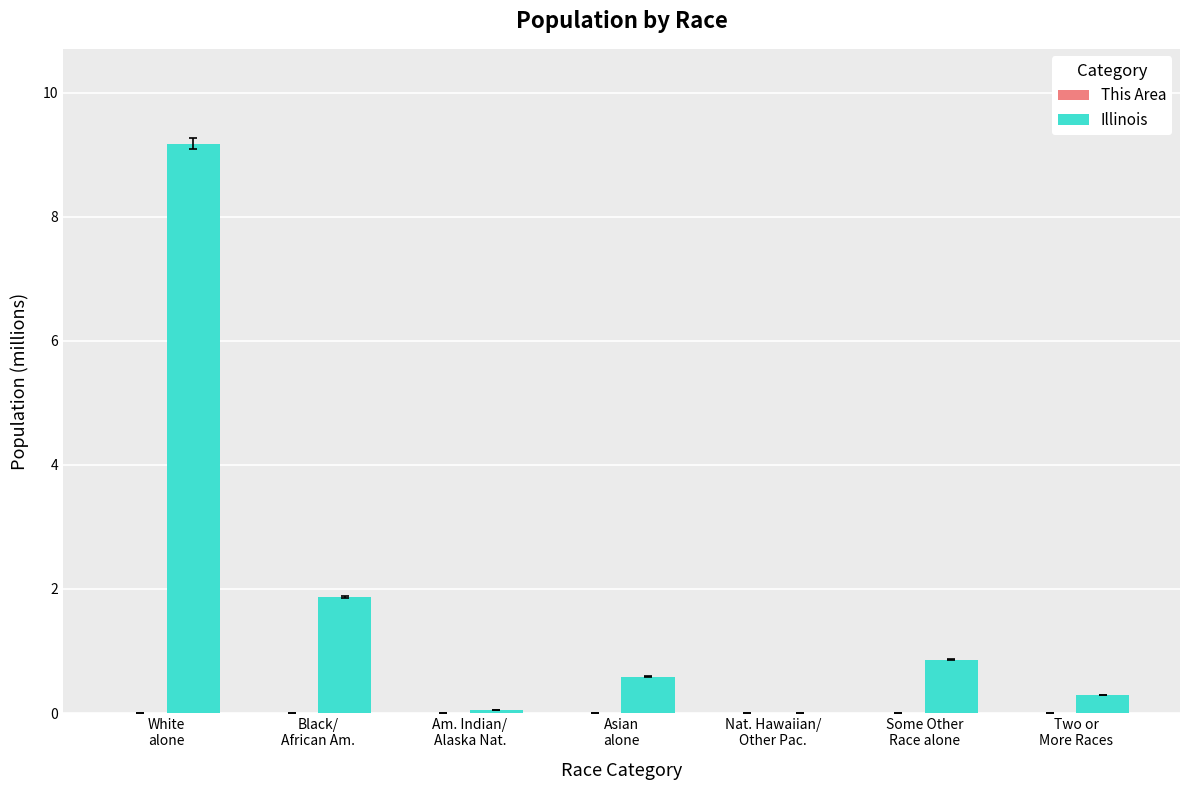

Which series has the largest total across all categories?

Illinois